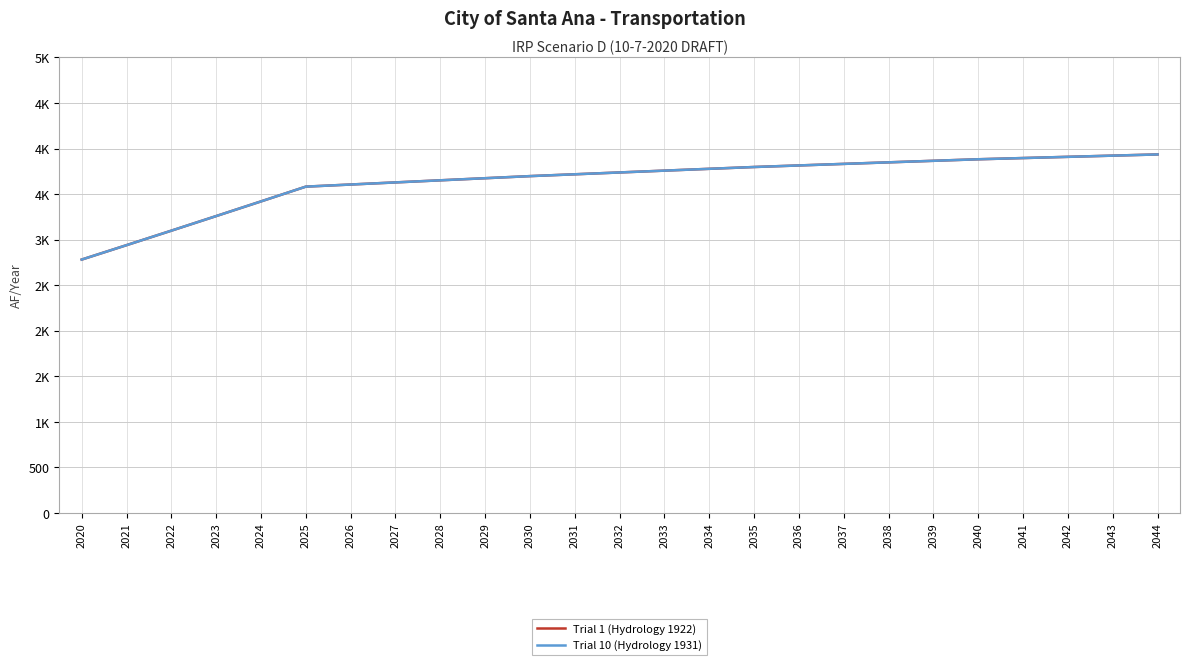

Does the chart have visible grid lines?

Yes